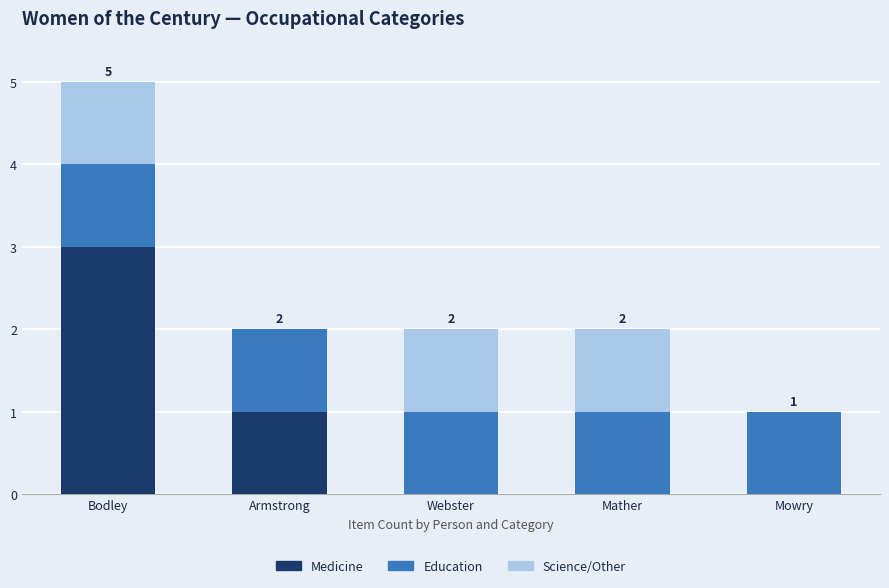

What is the approximate value of Medicine at Bodley?

3